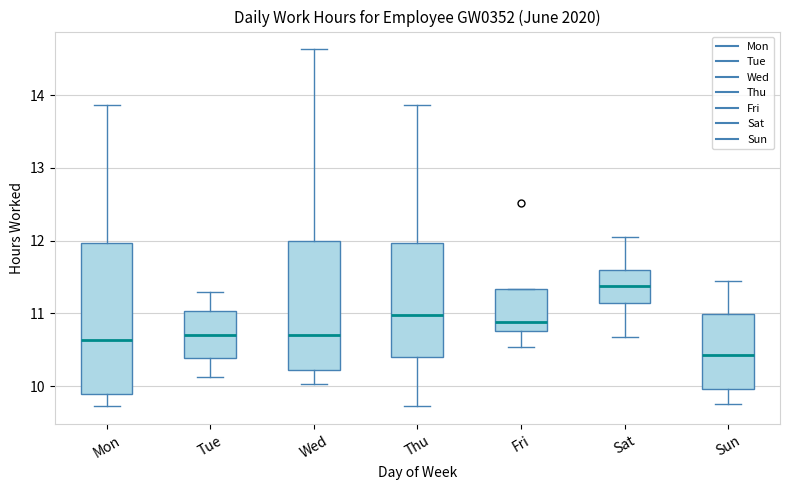

Where does the lower whisker of the box for Sun end on the y-axis? The values are not printed on the chart, so give them approximately, as read against the axis.

9.8